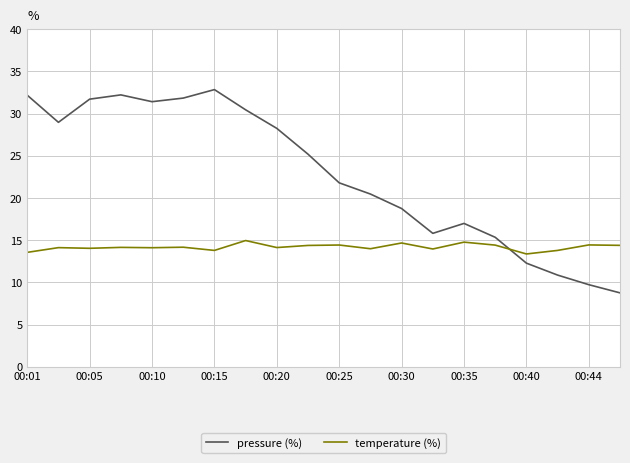

What are all the series names shown in the legend?

pressure (%), temperature (%)